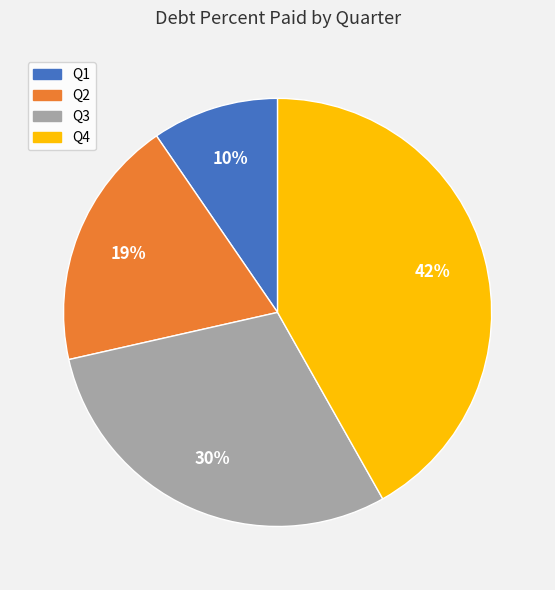

What is the ratio of the value at Q4 to the value at Q2?

2.2